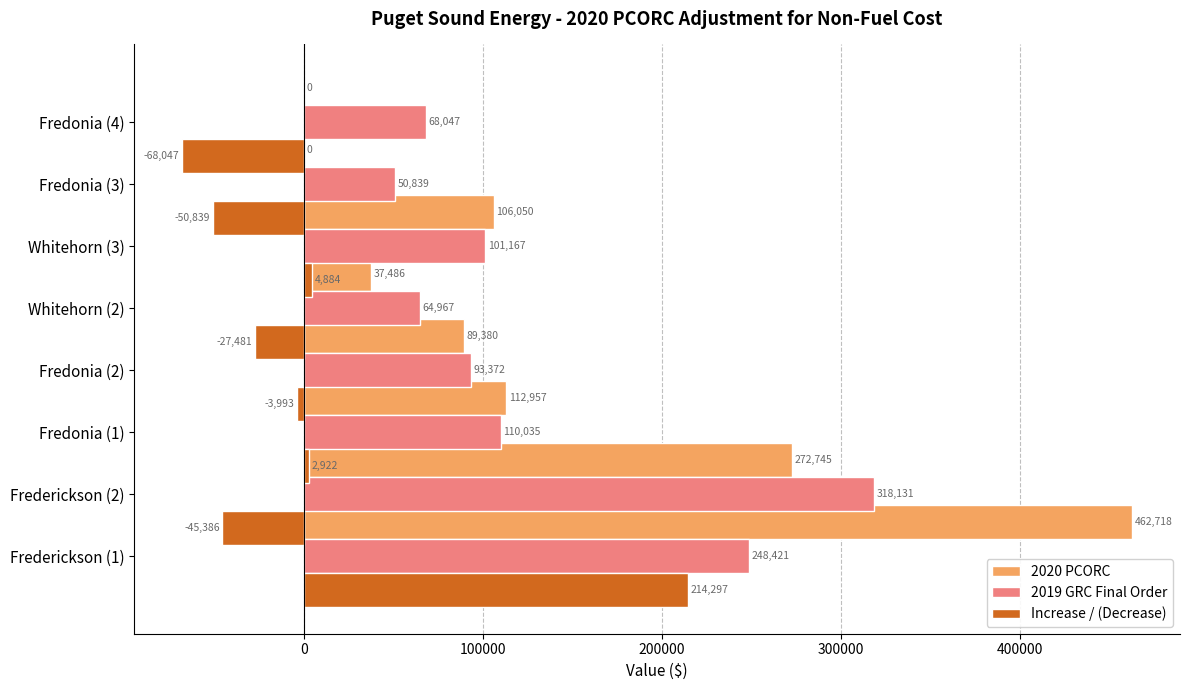

What are all the series names shown in the legend?

2020 PCORC, 2019 GRC Final Order, Increase / (Decrease)